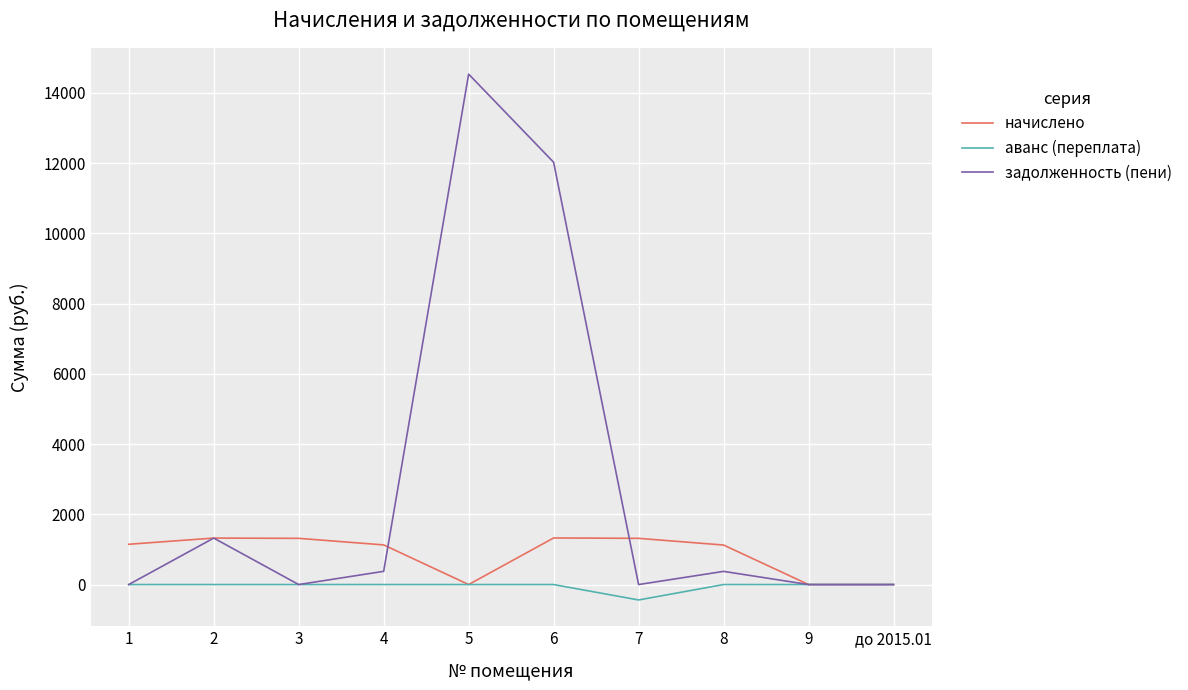

How many lines are shown in the chart?

3